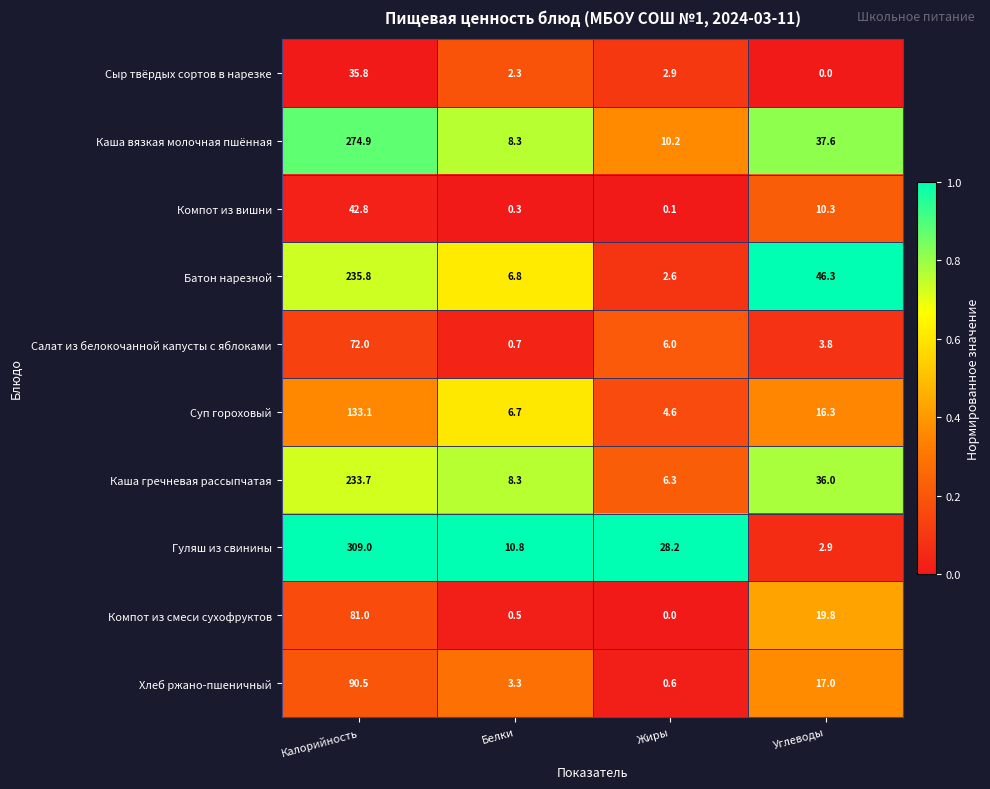

True or false: Суп гороховый has a value of 204.8 at Калорийность.

False